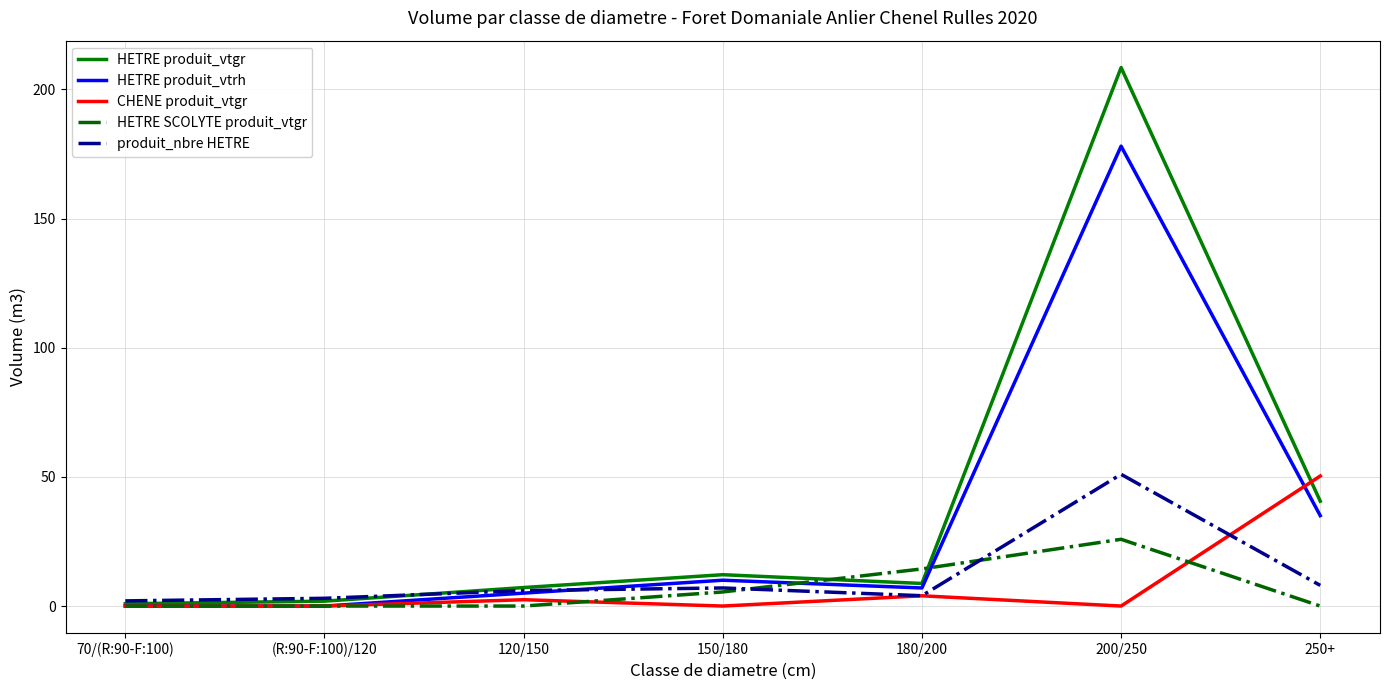

What position from the right is (R:90-F:100)/120?

6